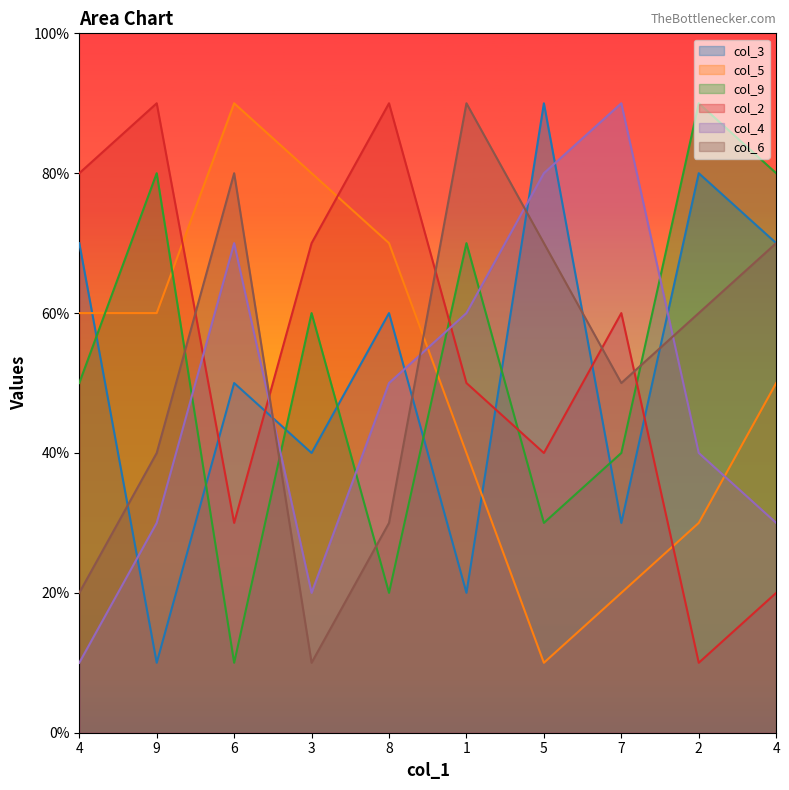

Rank the series at 5 from lowest to highest value.

col_5, col_9, col_2, col_6, col_4, col_3